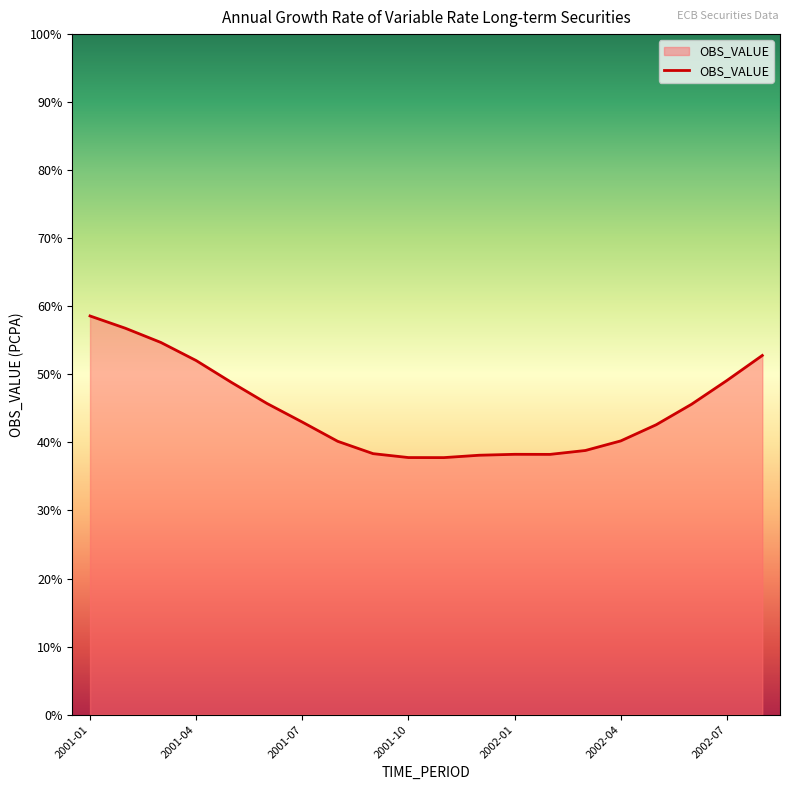

What is the maximum value shown in the chart?

58.6